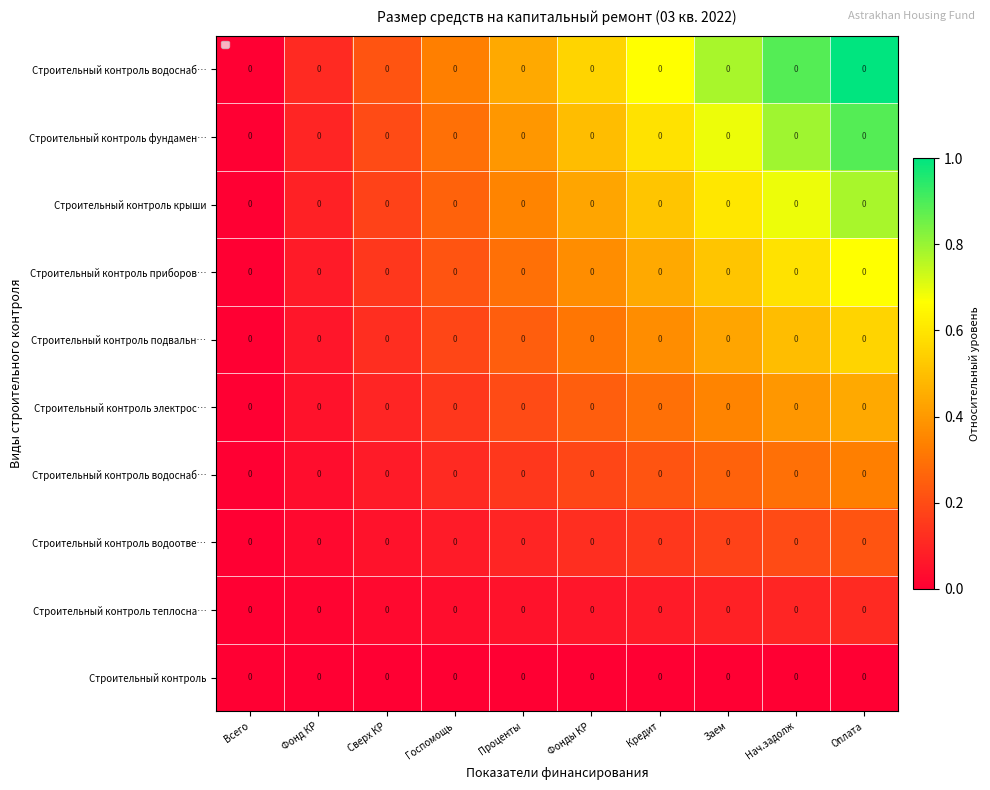

At how many categories does at least one series exceed 0?

9